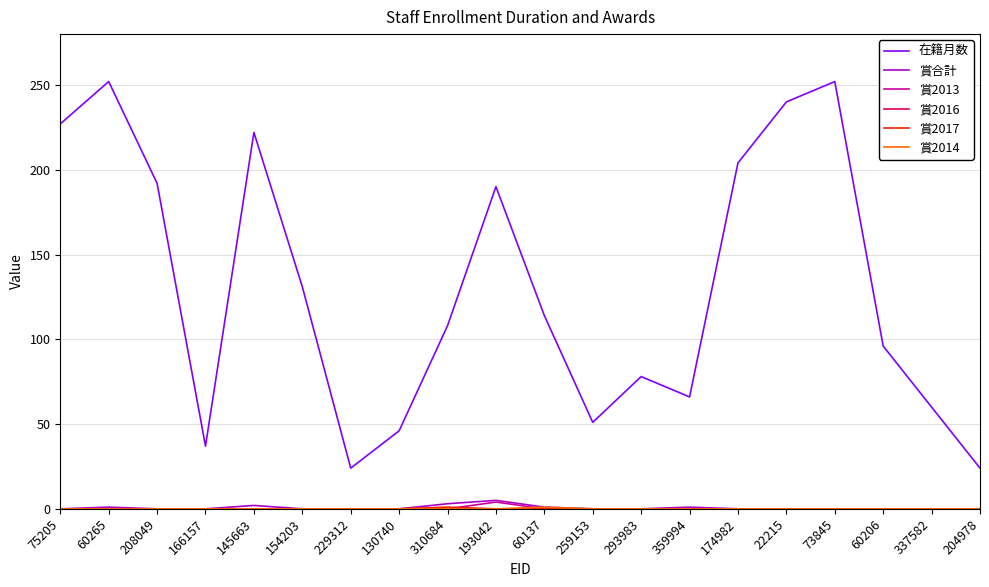

What is the spread (max minus min) of values at 337582?

60